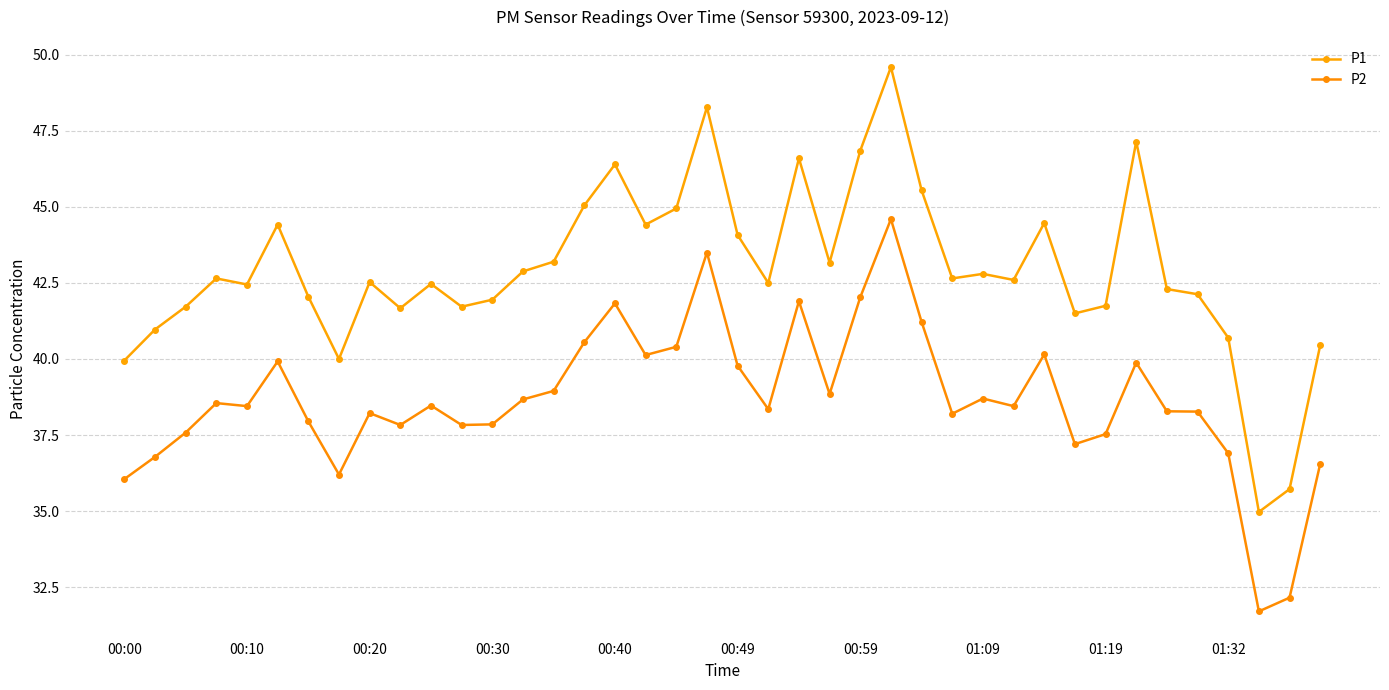

What is the lowest value of the P2 series?

31.7